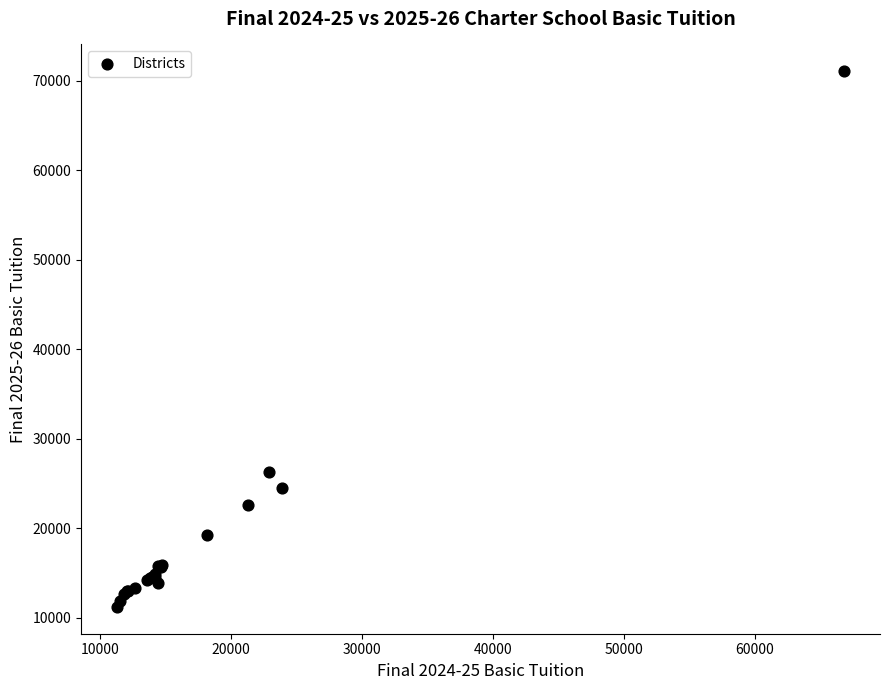

What Y value in the scatter plot is closest to 41137?

26290